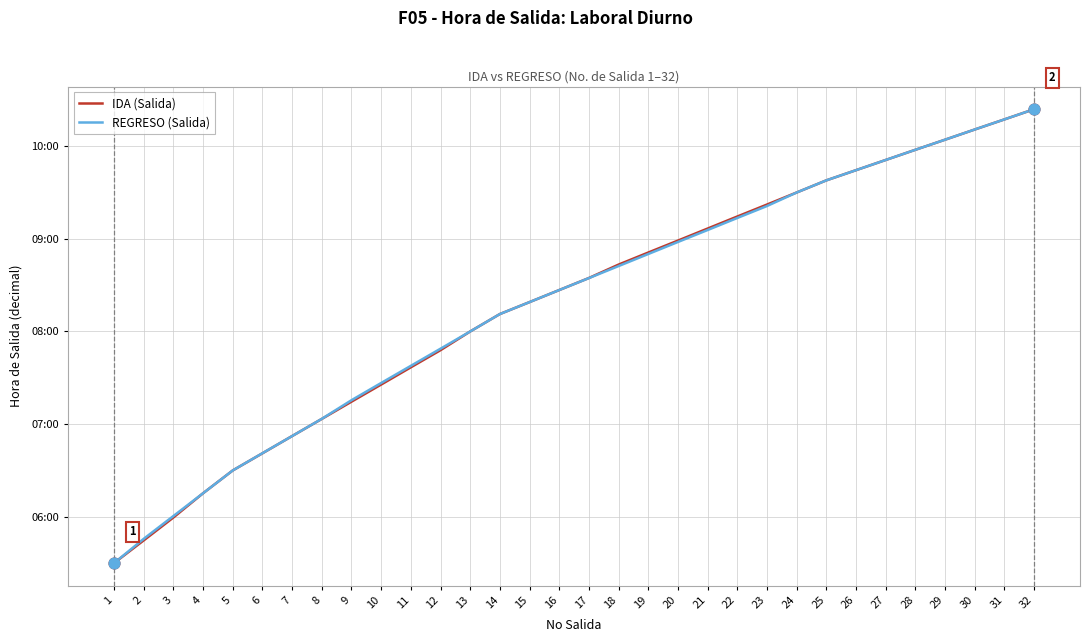

Is this an area chart (filled region under the line)?

No